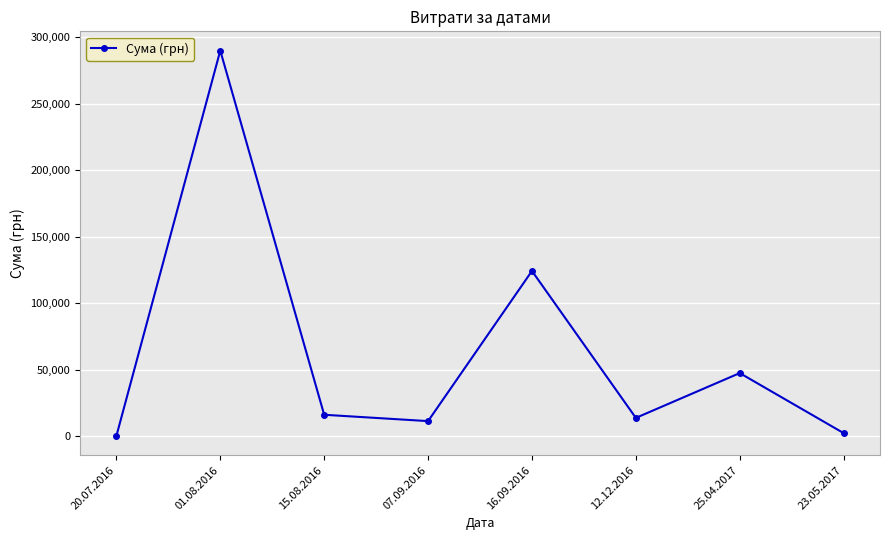

Reading left to right, list all the values displayed in this chart.

200.0	290101.4	16142.0	11368.0	124329.2	13788.0	47504.0	2340.0